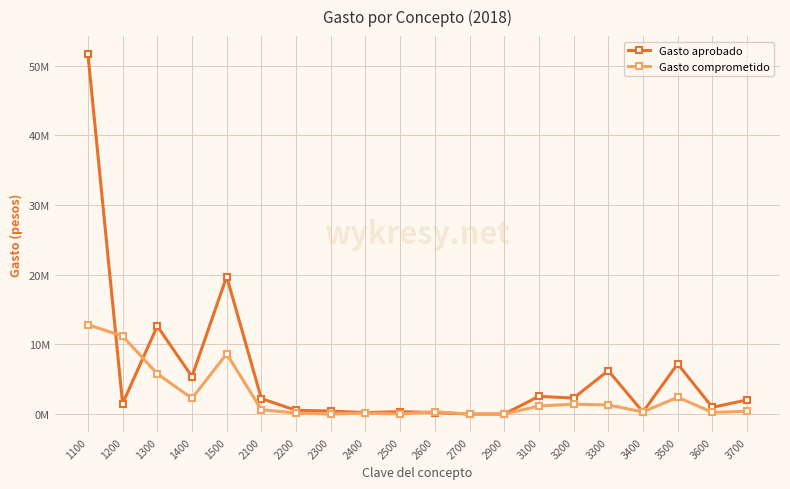

Which series ends up on top after the final intersection of Gasto aprobado and Gasto comprometido?

Gasto aprobado